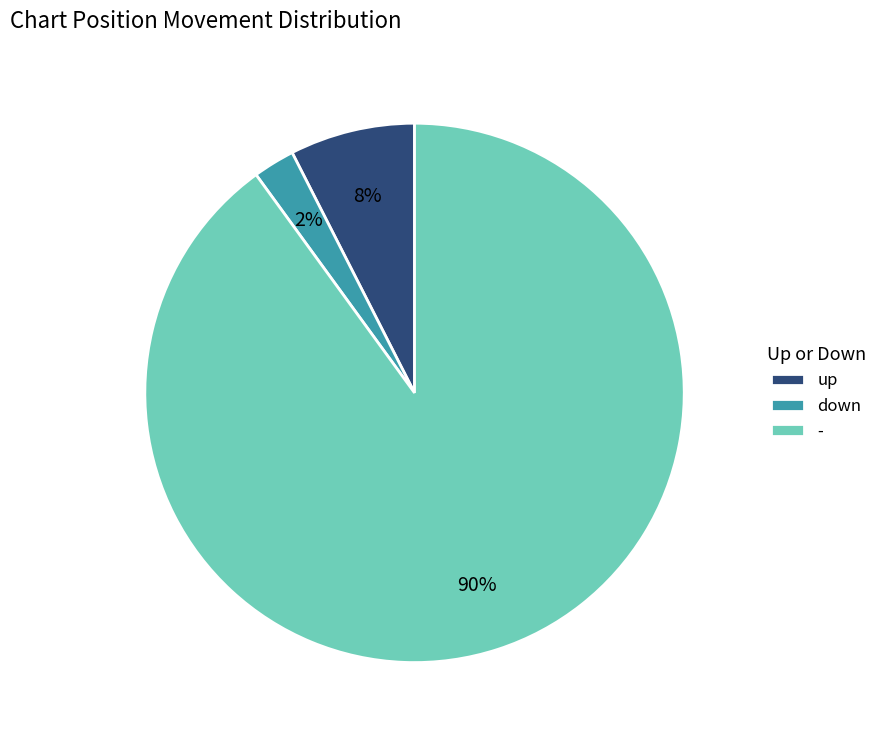

Is there any slice that represents more than half of the pie?

Yes